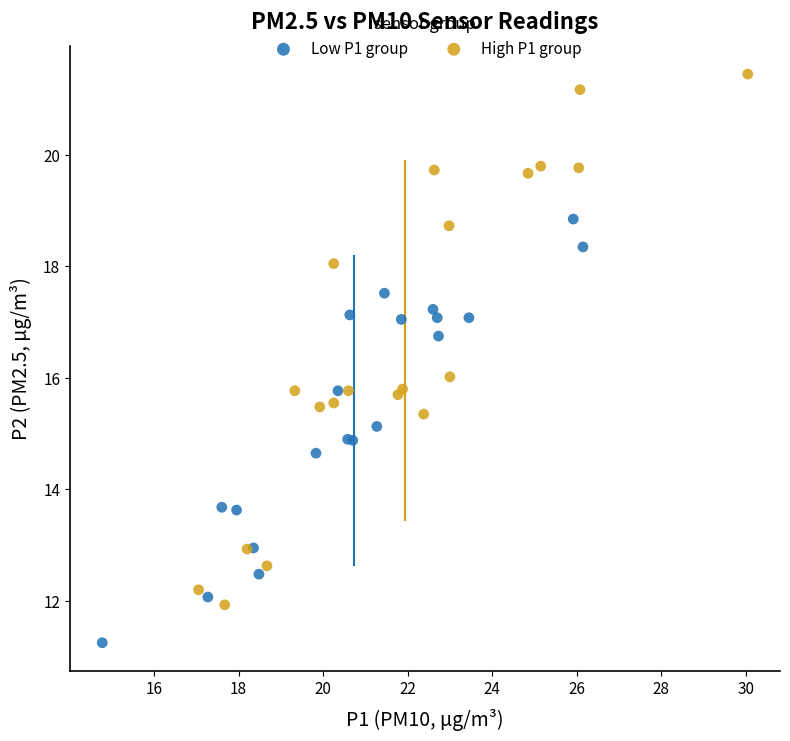

Which series contains the lowest Y value?

Low P1 group